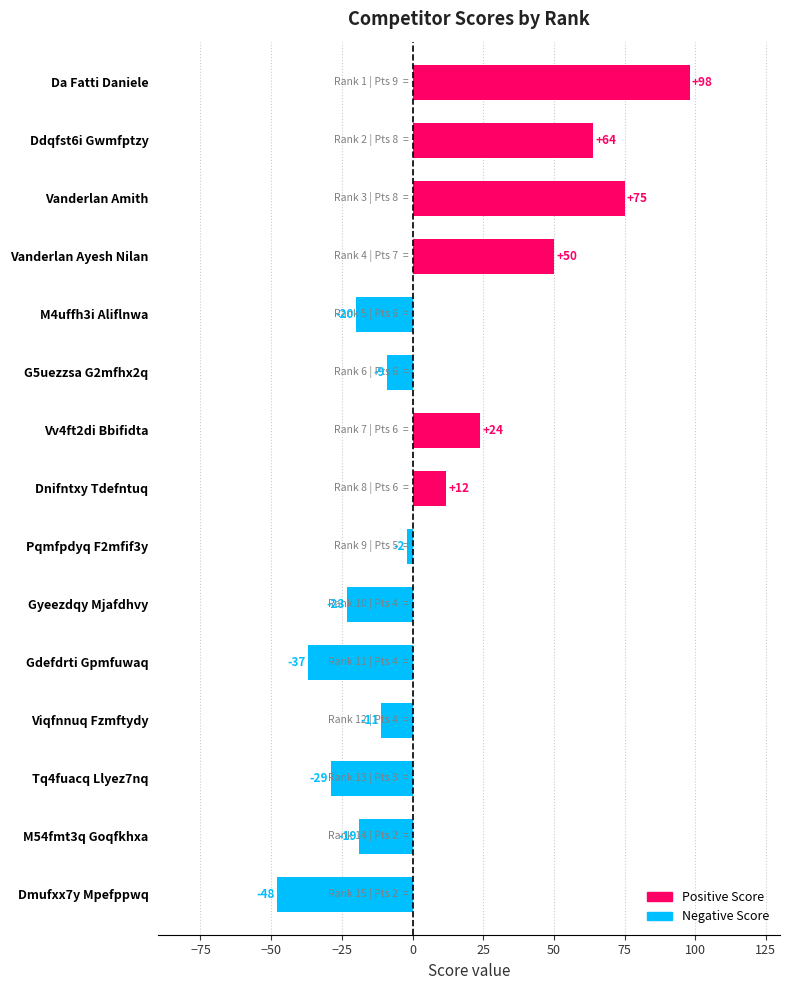

True or false: the data shows -19 at M54fmt3q Goqfkhxa.

True